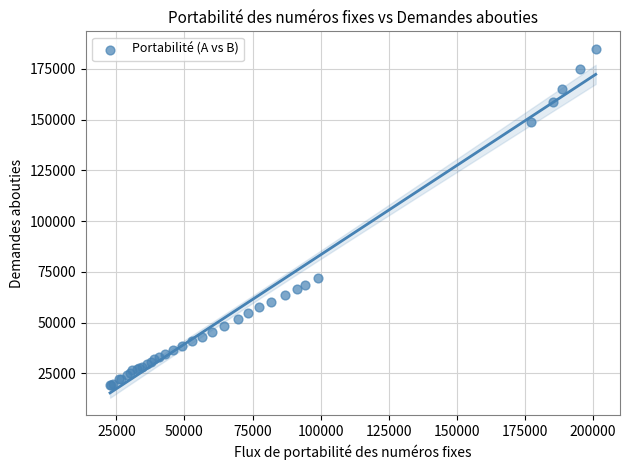

What Y value in the scatter plot is closest to 101977?

71964